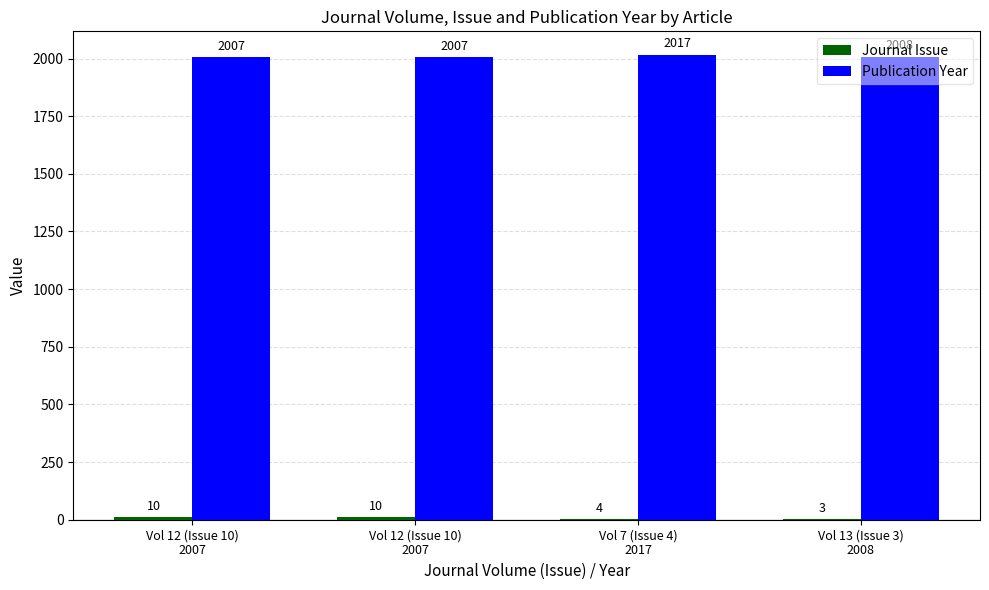

How many series are shown in this chart?

2